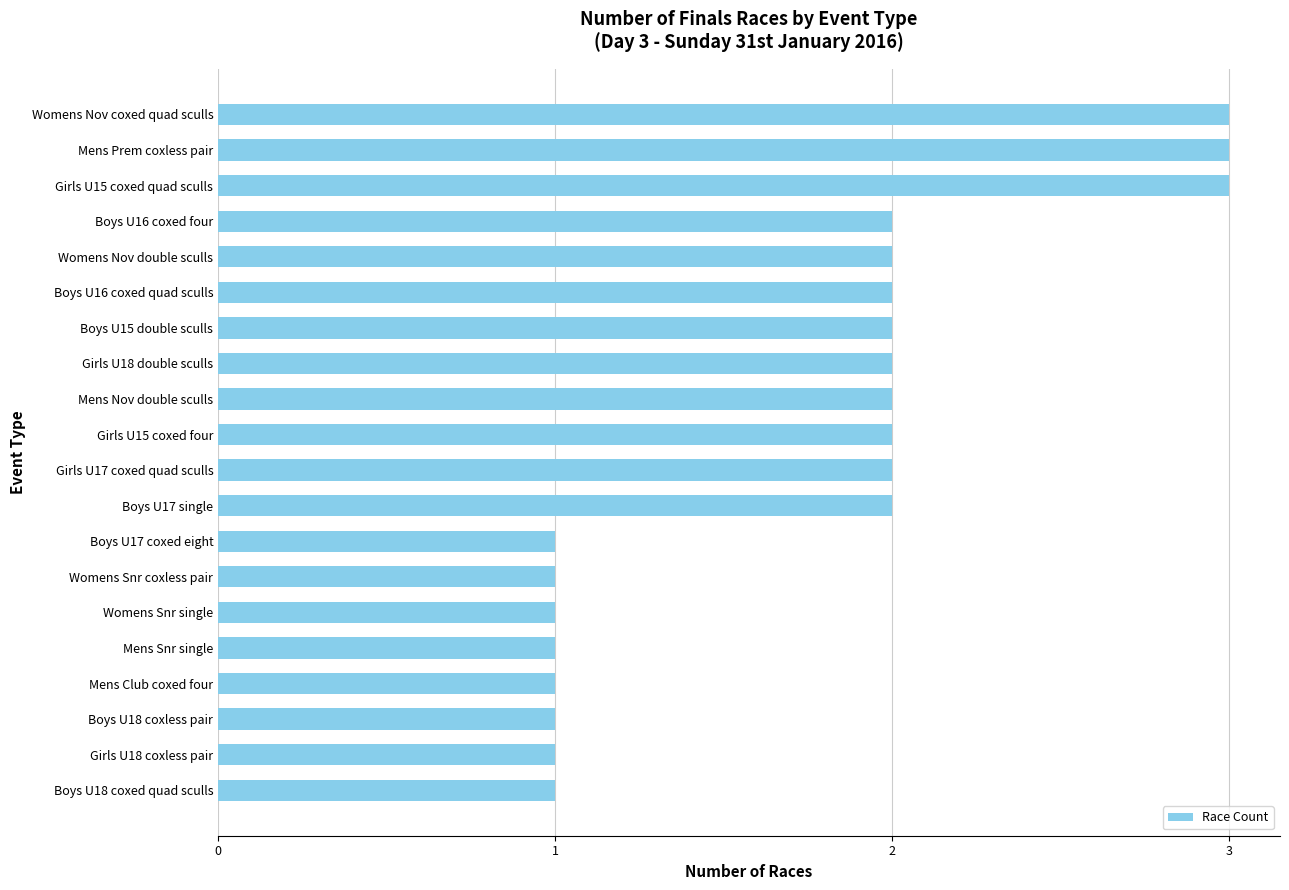

What is the ratio of the value at Womens Nov double sculls to the value at Boys U17 coxed eight?

2.0